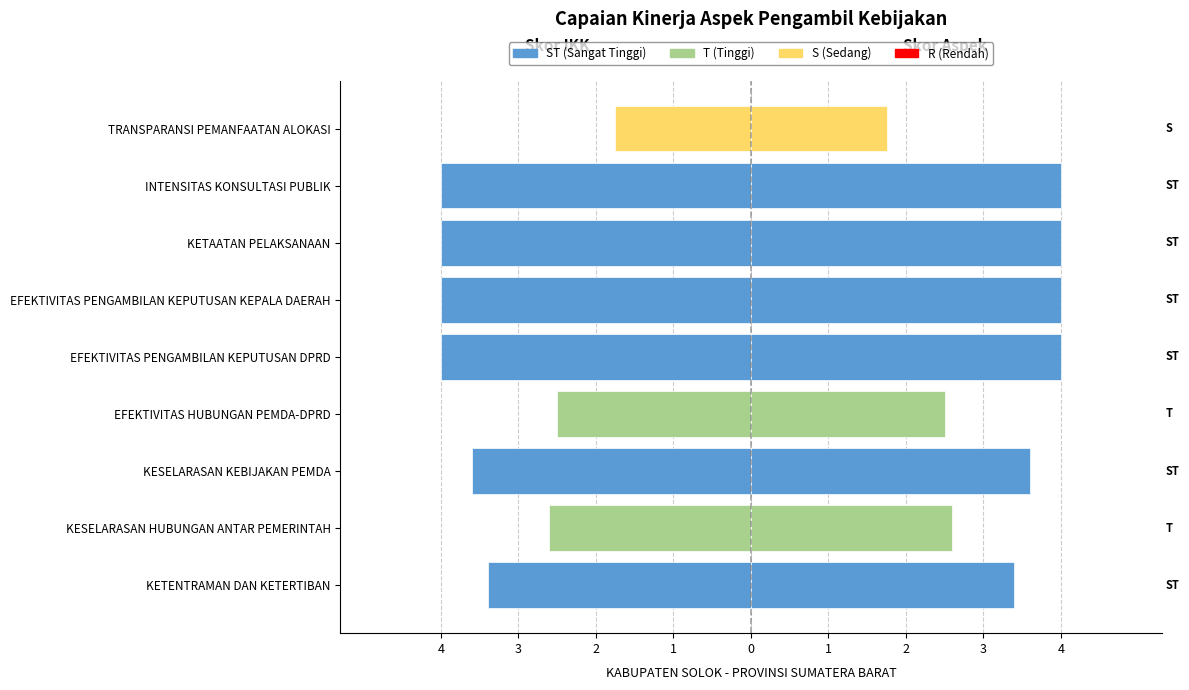

Rank the series at EFEKTIVITAS PENGAMBILAN KEPUTUSAN DPRD from highest to lowest value.

Skor Aspek, Skor IKK